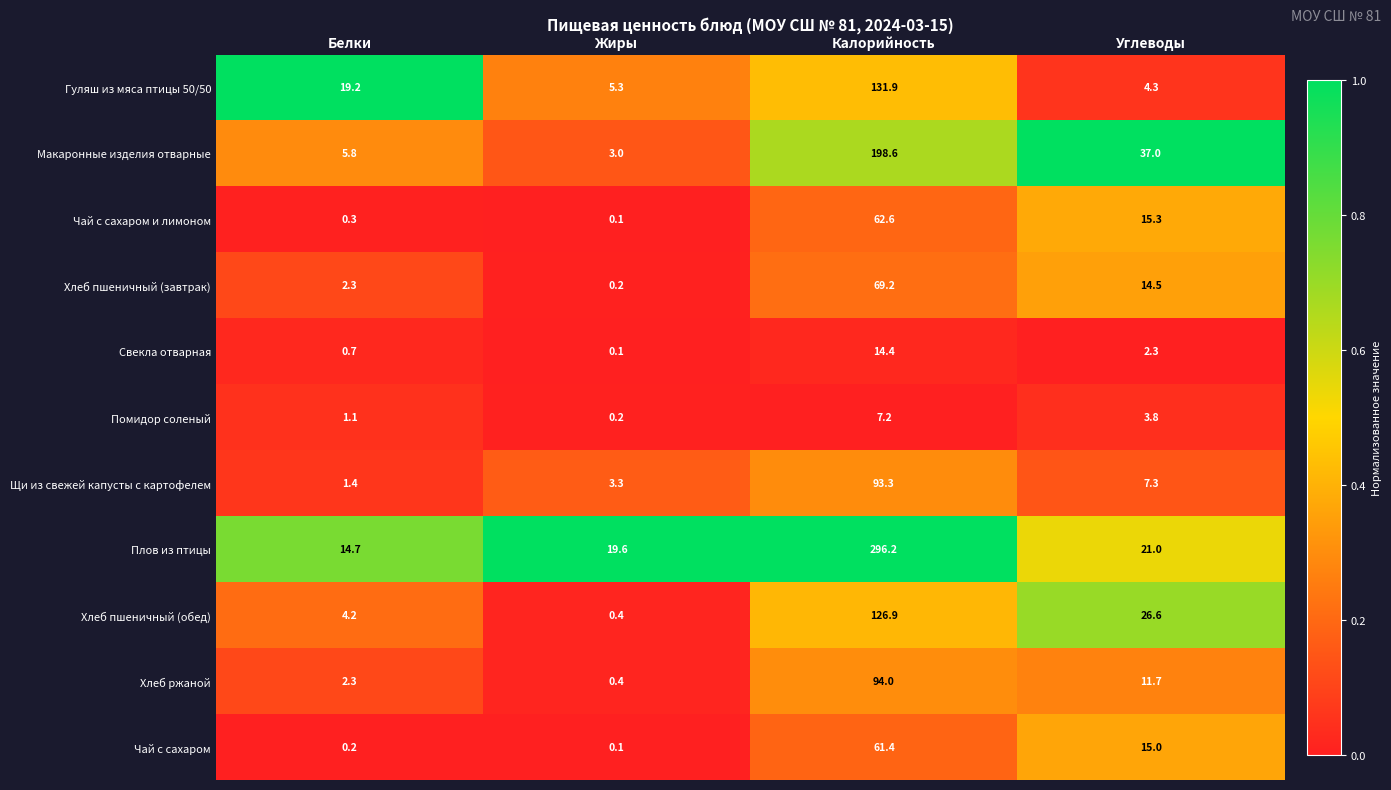

Rank the categories by Чай с сахаром и лимоном value from highest to lowest.

Калорийность, Углеводы, Белки, Жиры